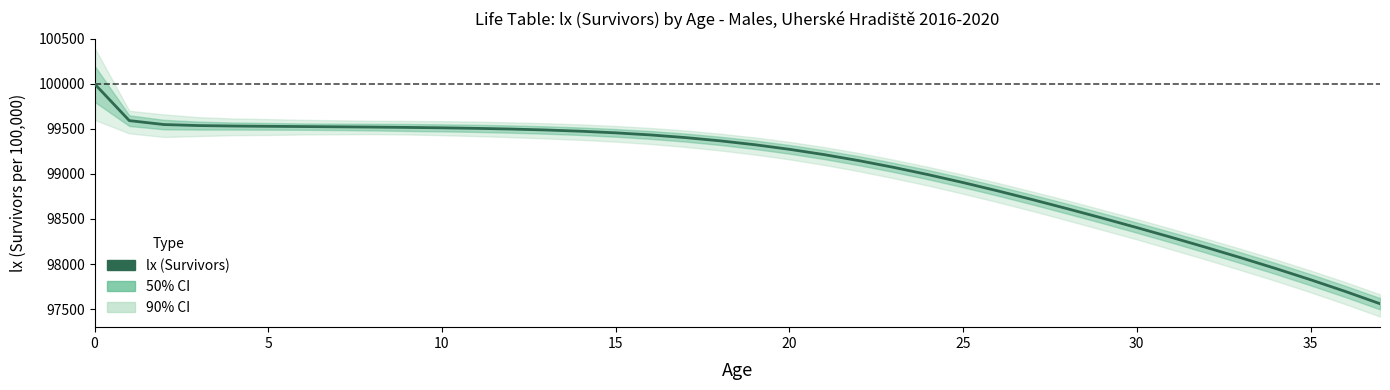

The value at 35 is 163966.5. True or false?

False